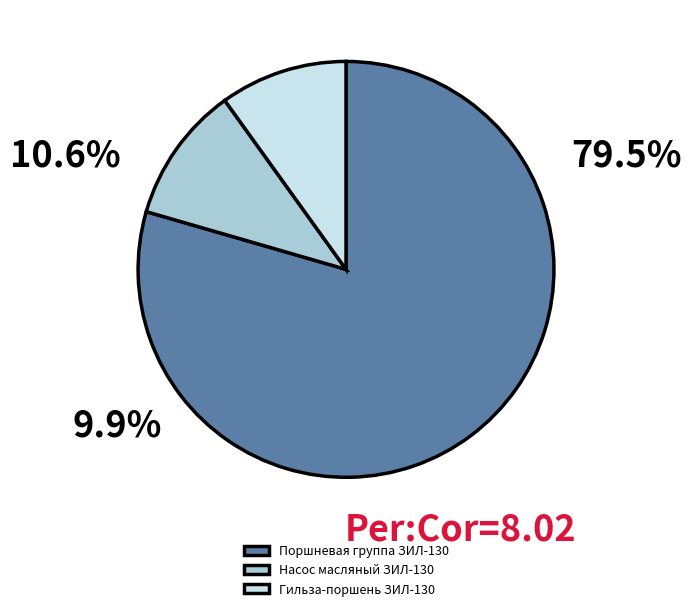

Rank the categories by value from highest to lowest.

Поршневая группа ЗИЛ-130, Насос масляный ЗИЛ-130, Гильза-поршень ЗИЛ-130